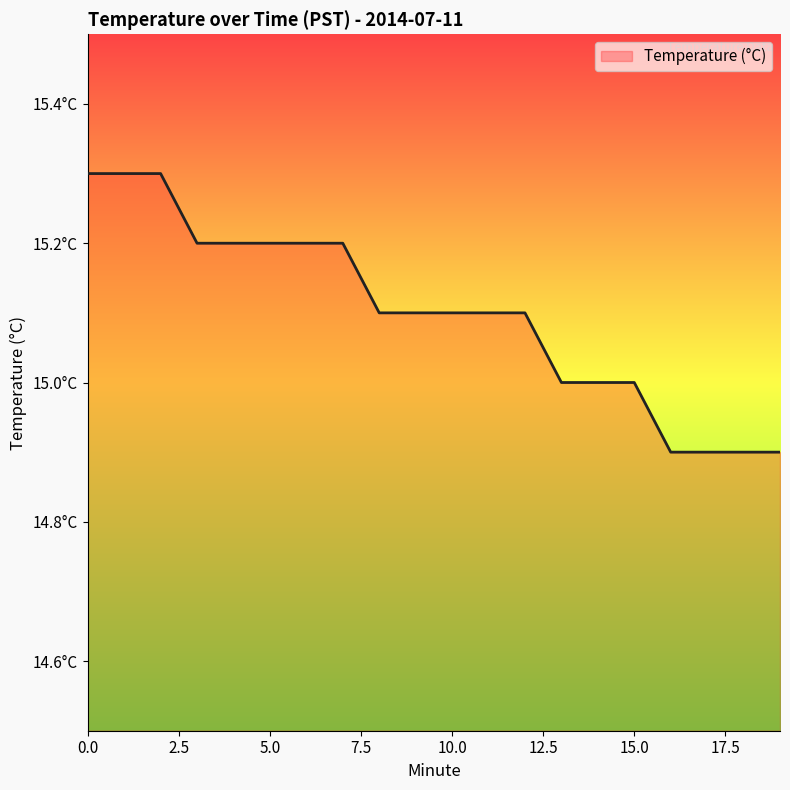

Does the chart display data point markers on the line(s)?

No